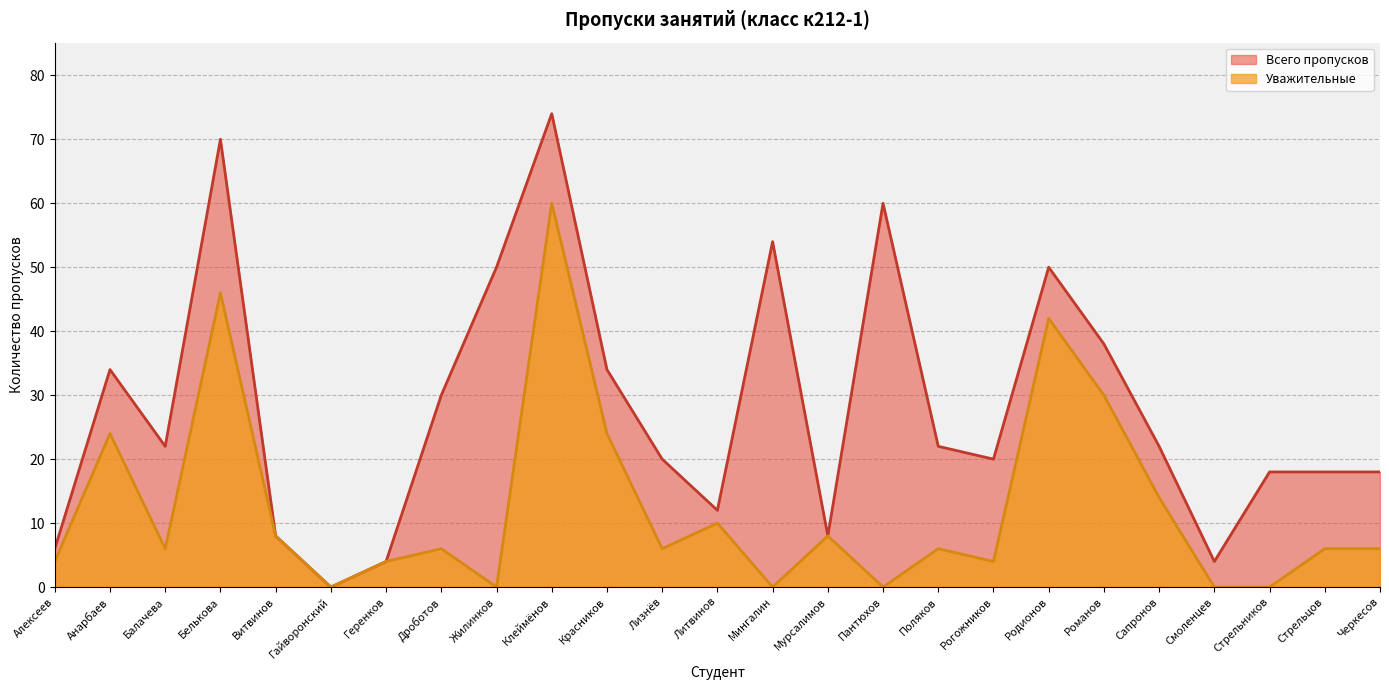

Where does the Уважительные series first go above 6?

Анарбаев